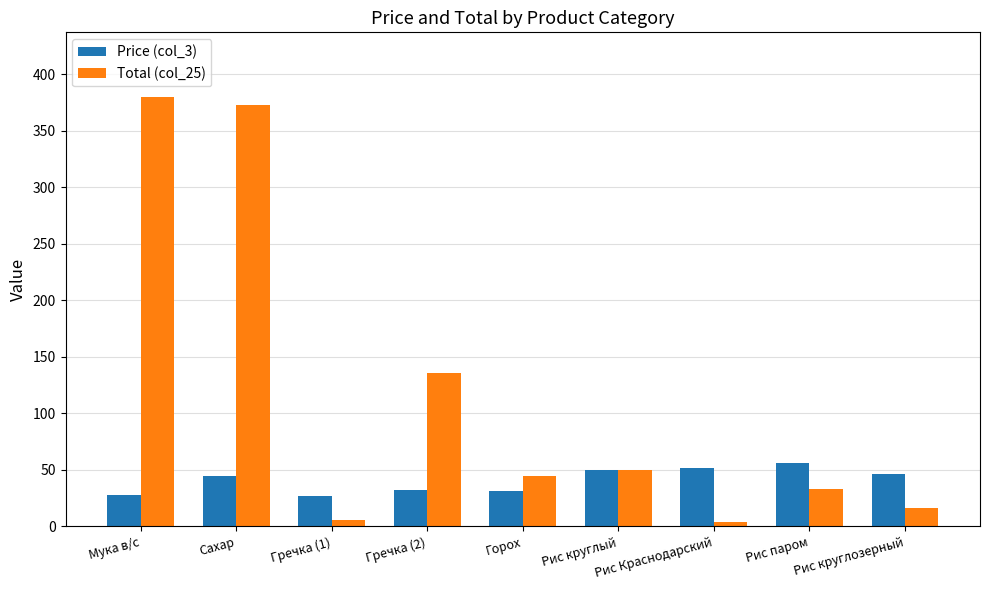

The value of Price (col_3) at Сахар is 45.0. True or false?

True